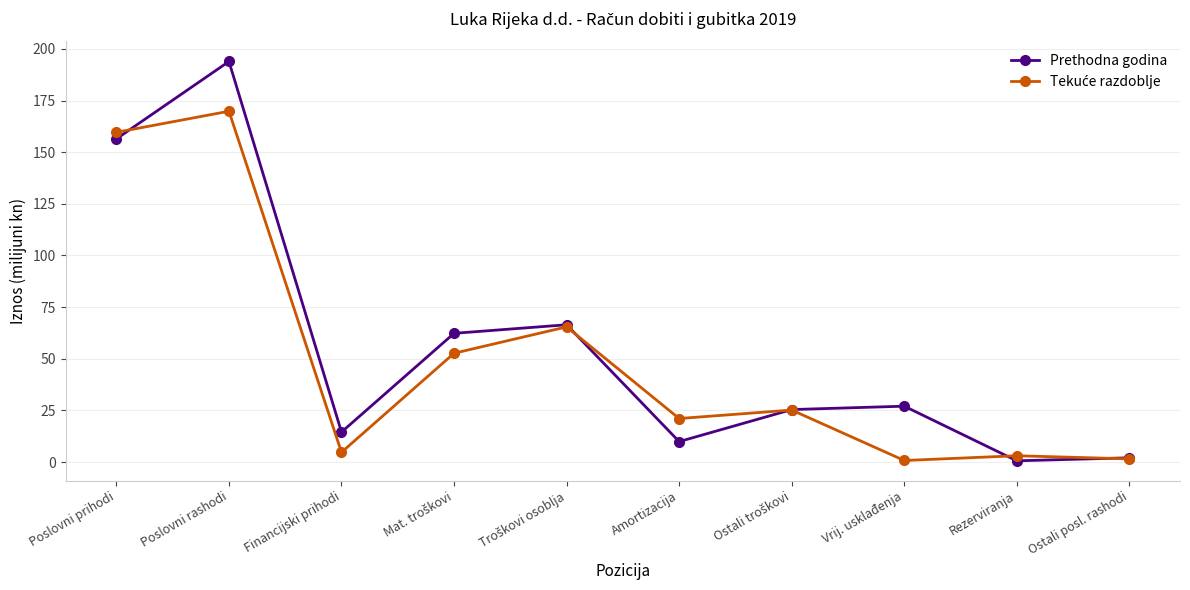

At how many categories does at least one series exceed 55?

4